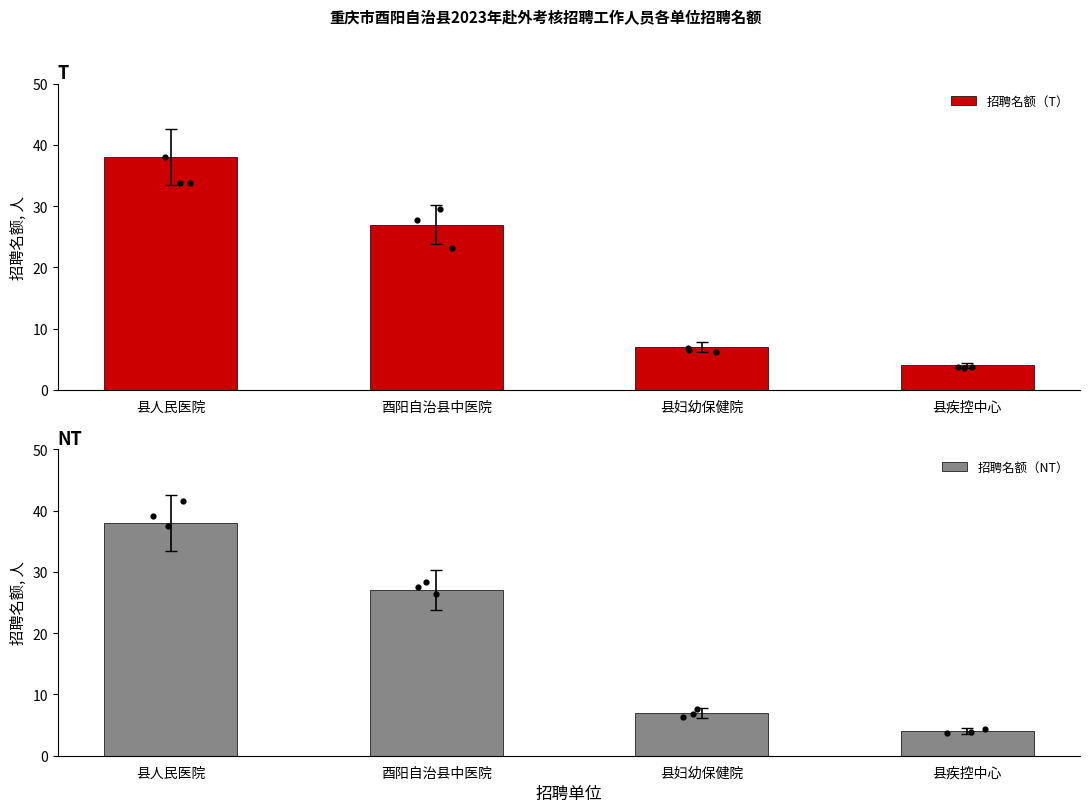

Which series has the largest Y range (max minus min)?

招聘名额（T）